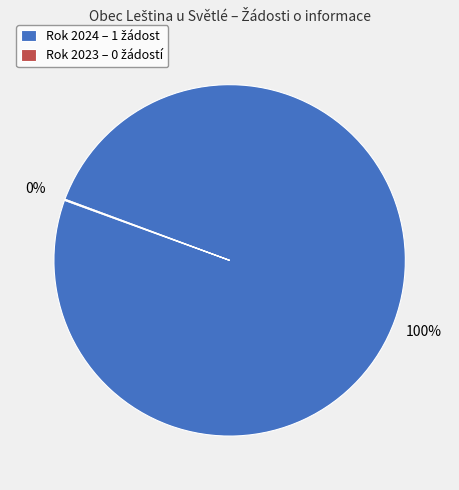

To the nearest percent, what is the difference between the largest and smallest slice percentages?

100%